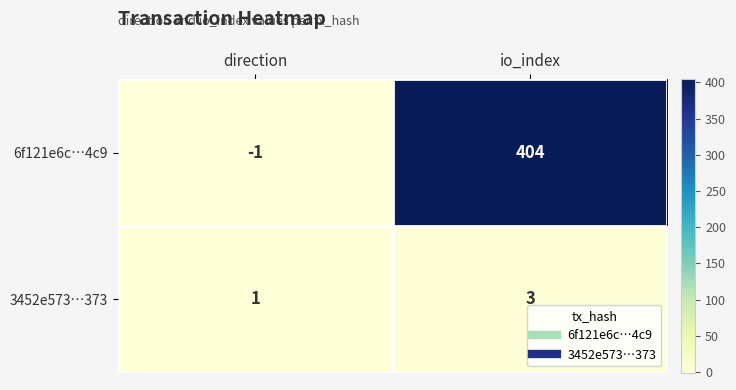

Reading right to left, what are all the values shown in this chart?

6f121e6c…4c9: io_index=404	direction=-1
3452e573…373: io_index=3	direction=1